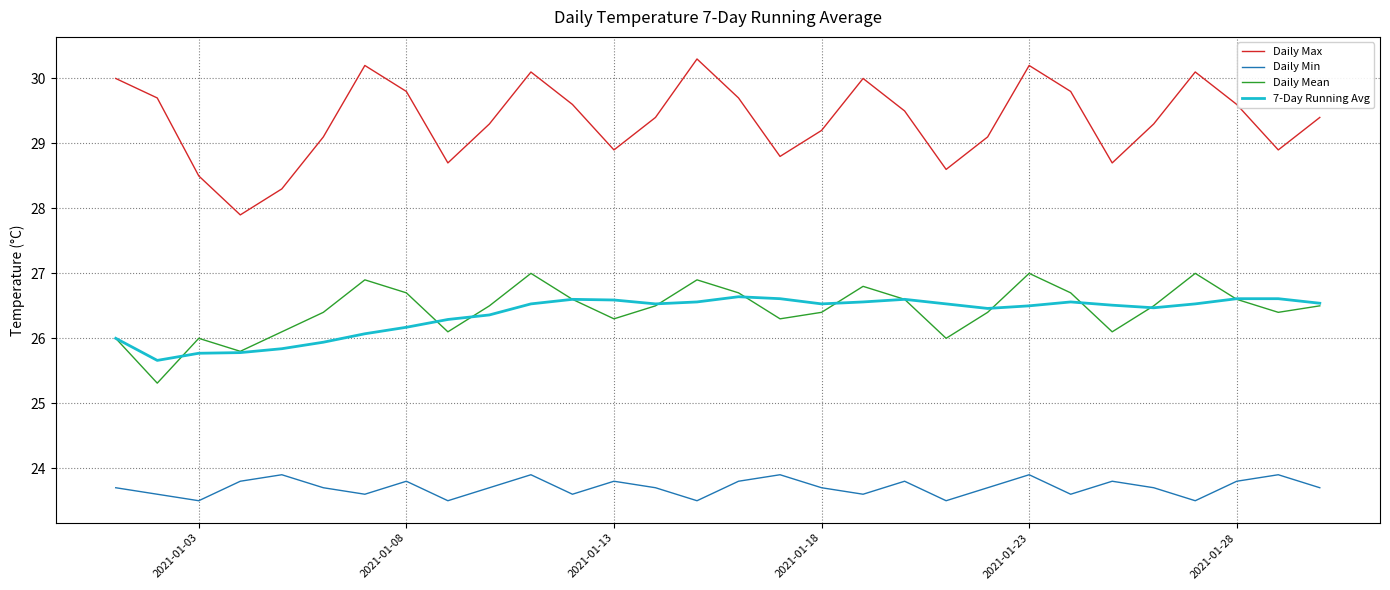

Which series has the widest spread of values?

Daily Max